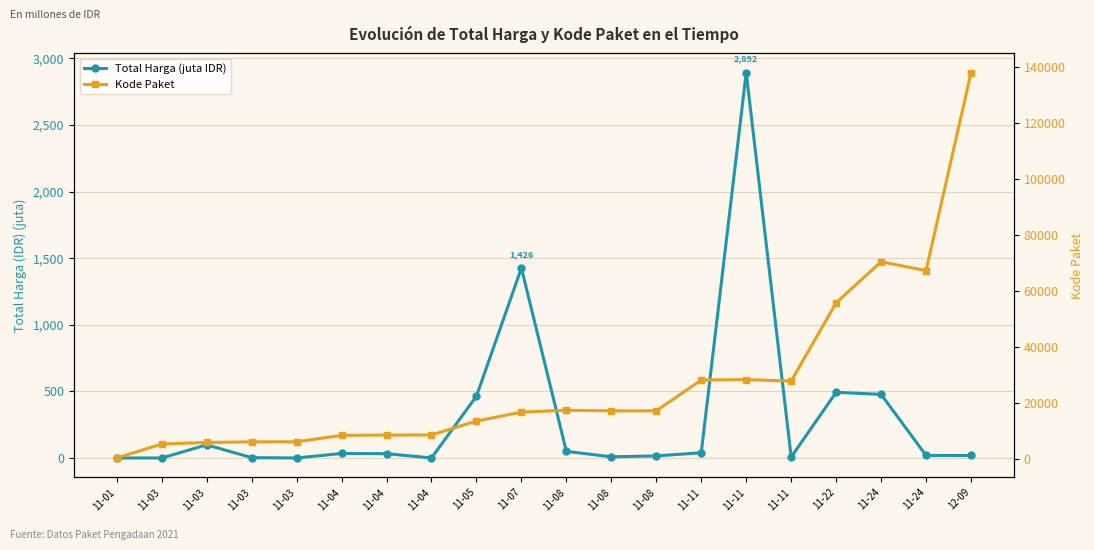

Reading left to right, extract all data points from this chart.

Total Harga (juta IDR): 11-01=0.3	11-03=0.1	11-03=98.8	11-03=2.8	11-03=0.3	11-04=34.0	11-04=32.4	11-04=0.6	11-05=464.0	11-07=1425.9	11-08=49.7	11-08=9.2	11-08=15.5	11-11=39.4	11-11=2892.1	11-11=7.4	11-22=493.0	11-24=477.6	11-24=19.2	12-09=18.9
Kode Paket: 11-01=464.0	11-03=5449.0	11-03=5997.0	11-03=6214.0	11-03=6246.0	11-04=8530.0	11-04=8646.0	11-04=8668.0	11-05=13652.0	11-07=16823.0	11-08=17509.0	11-08=17272.0	11-08=17283.0	11-11=28271.0	11-11=28425.0	11-11=27891.0	11-22=55826.0	11-24=70453.0	11-24=67279.0	12-09=137876.0